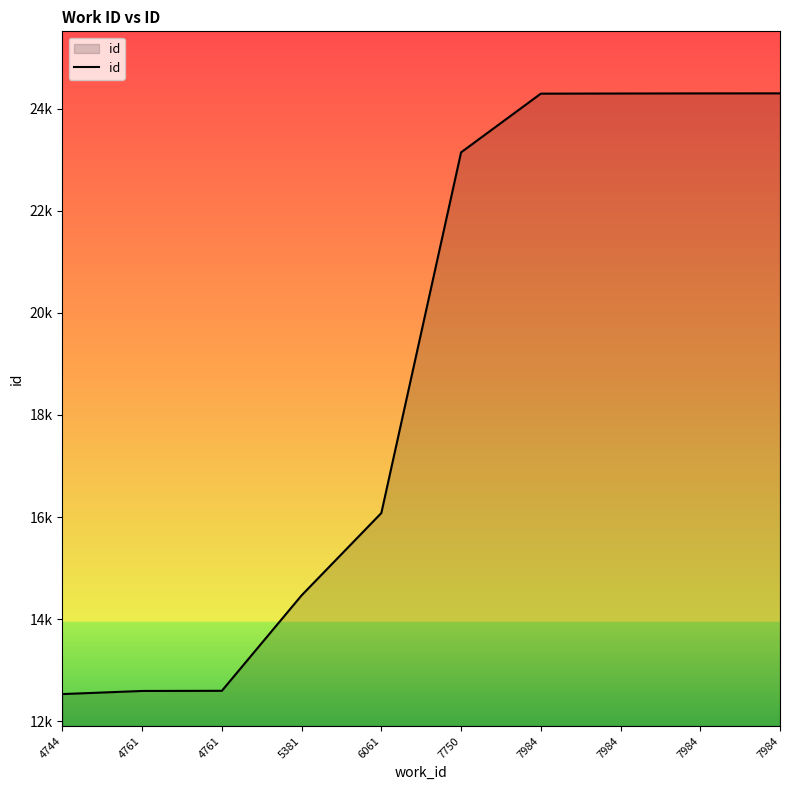

What is the average value?

18860